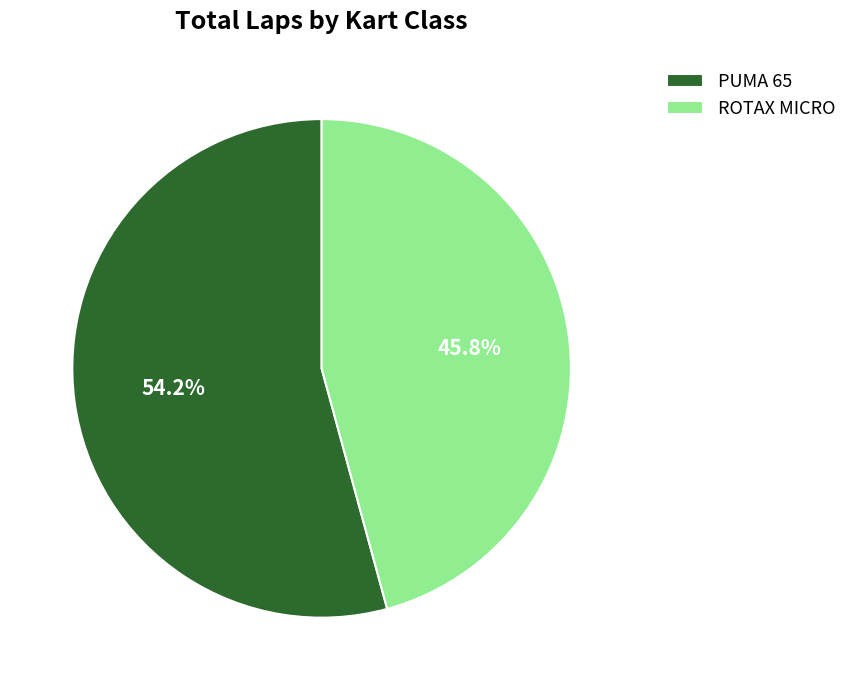

True or false: ROTAX MICRO accounts for 21% of the total.

False